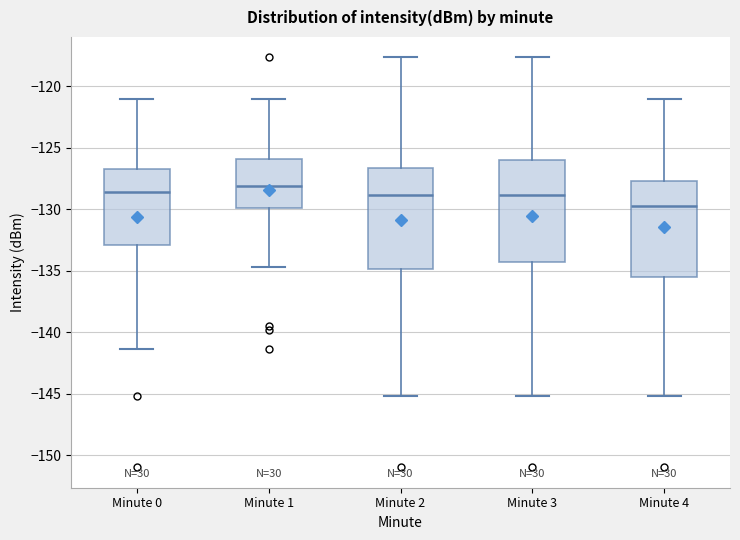

Reading left to right, read every box against the y-axis: the position of its median line, the range the box covers, and the ends of its whiskers. The values are not printed on the chart, so give them approximately, as read against the axis.

Minute 0: median -128.5, box -133.0 to -127.0, whiskers -141.5 to -121.0
Minute 1: median -128.0, box -130.0 to -126.0, whiskers -134.5 to -121.0
Minute 2: median -129.0, box -135.0 to -126.5, whiskers -145.0 to -117.5
Minute 3: median -129.0, box -134.5 to -126.0, whiskers -145.0 to -117.5
Minute 4: median -129.5, box -135.5 to -127.5, whiskers -145.0 to -121.0